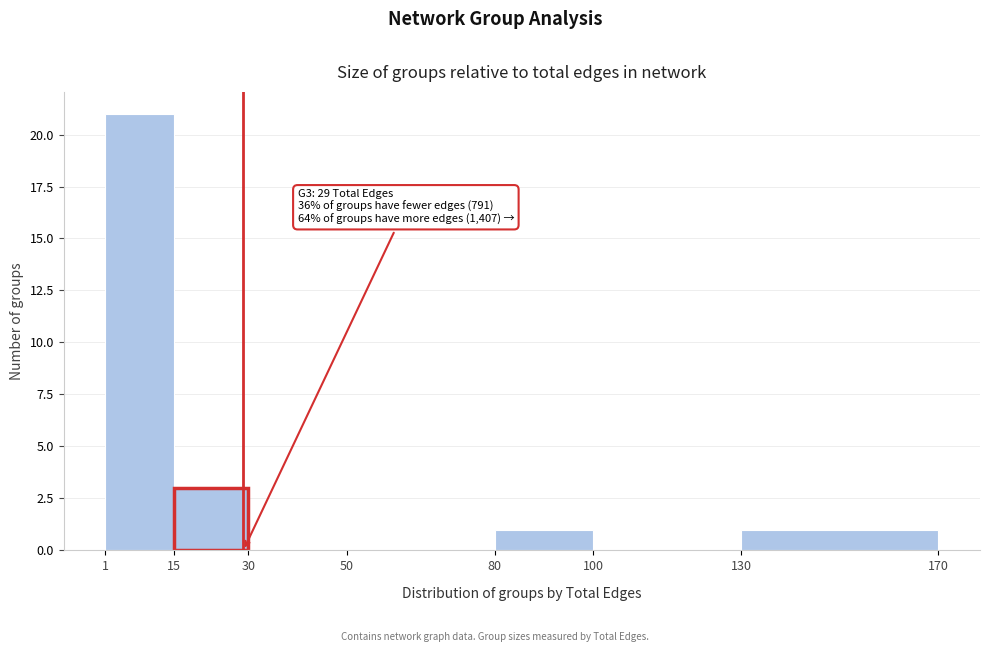

Over which range of the x-axis is the bar tallest?

1 to 15